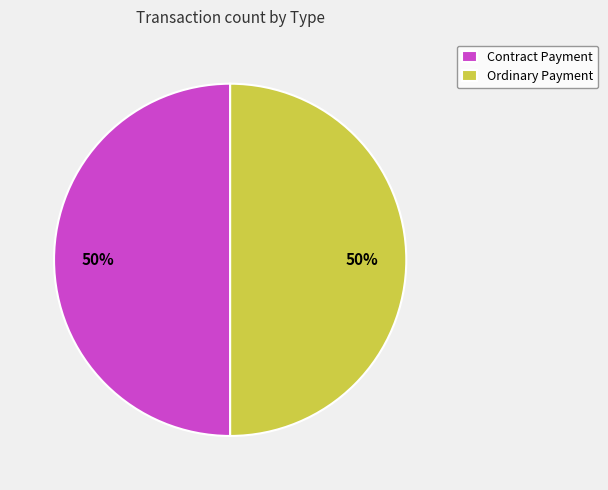

The Ordinary Payment slice represents 50% of the pie. True or false?

True